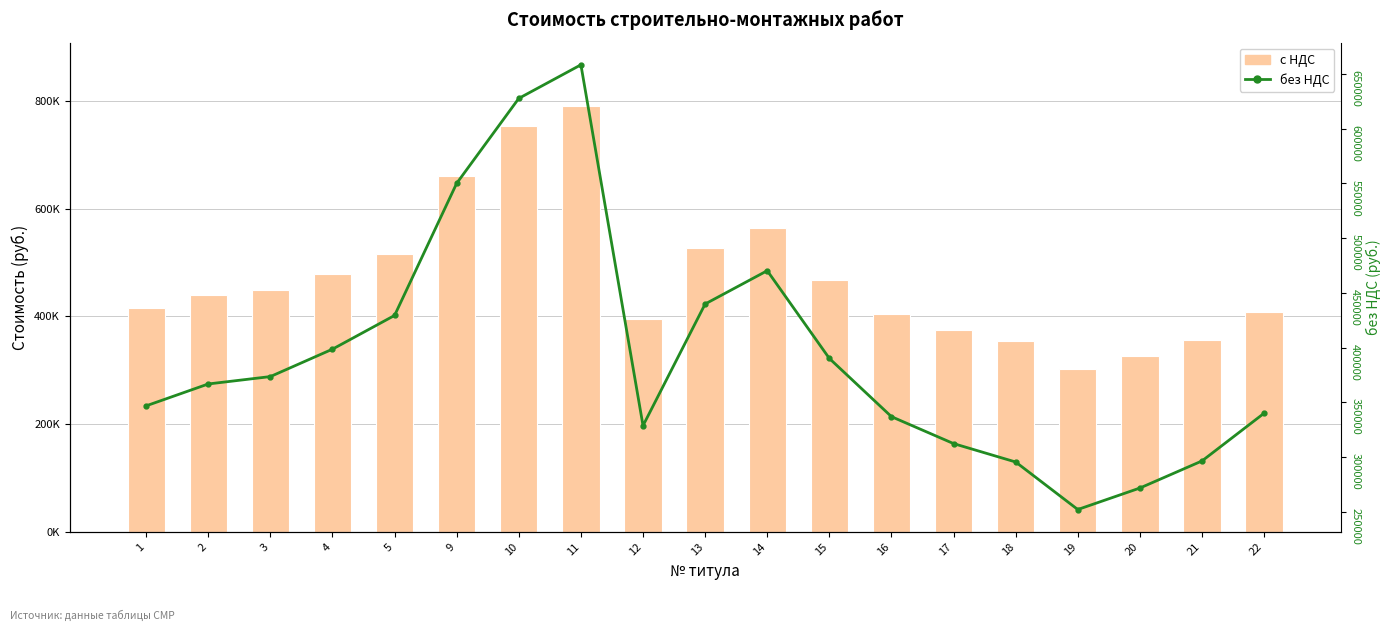

Between 10 and 12, which series saw the biggest shift?

с НДС